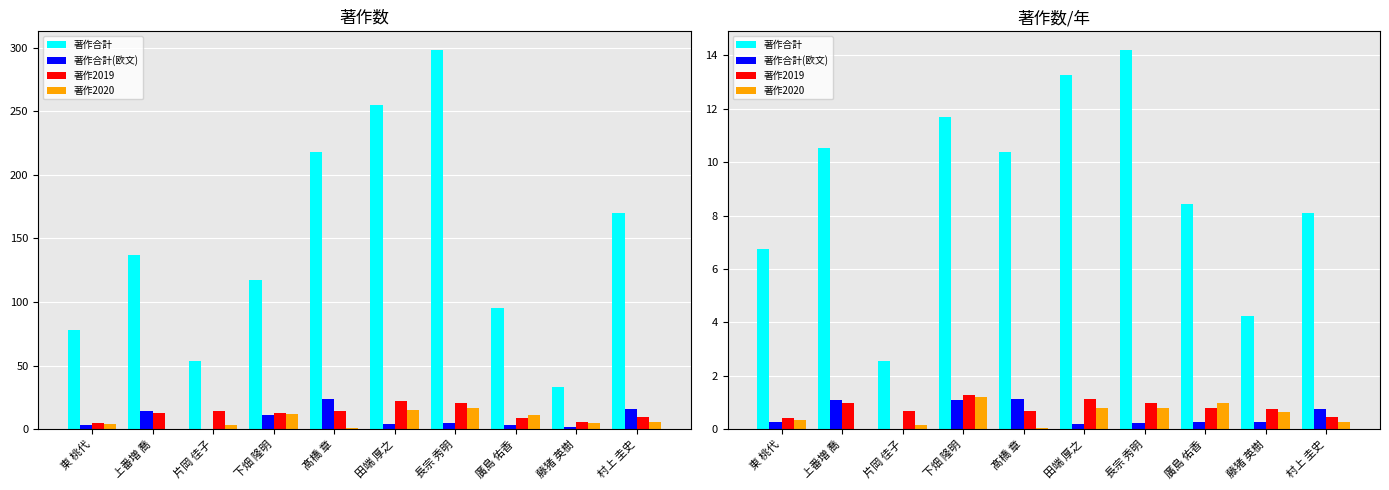

How many bars are there in each group?

4